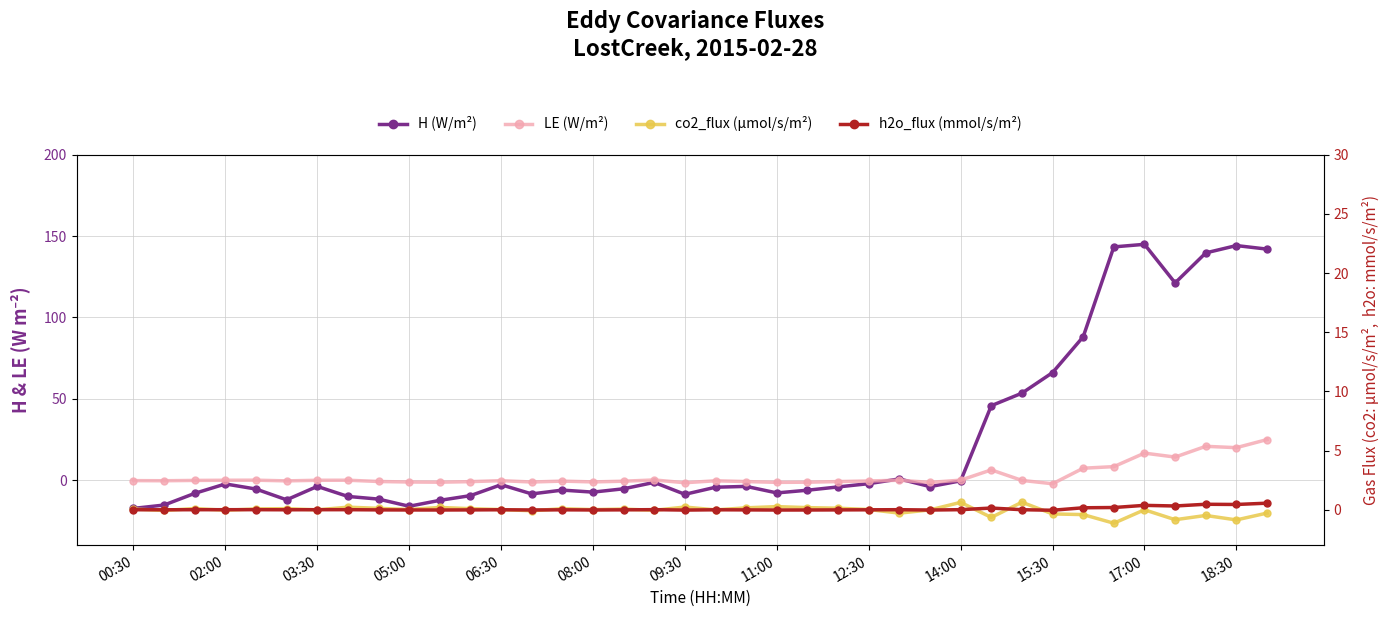

What is the value of the H (W/m²) point at the 3rd from the left?

-8.2